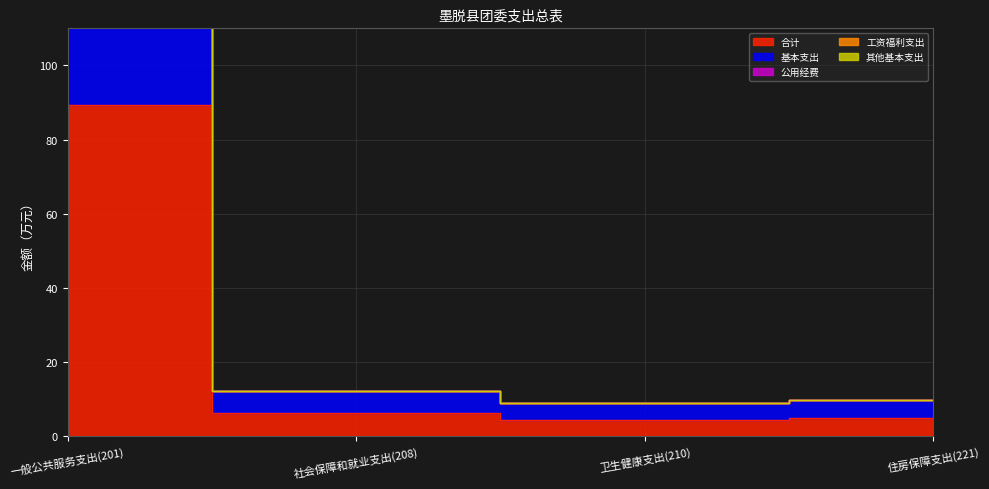

Between 社会保障和就业支出(208) and 住房保障支出(221), which is larger?

社会保障和就业支出(208)